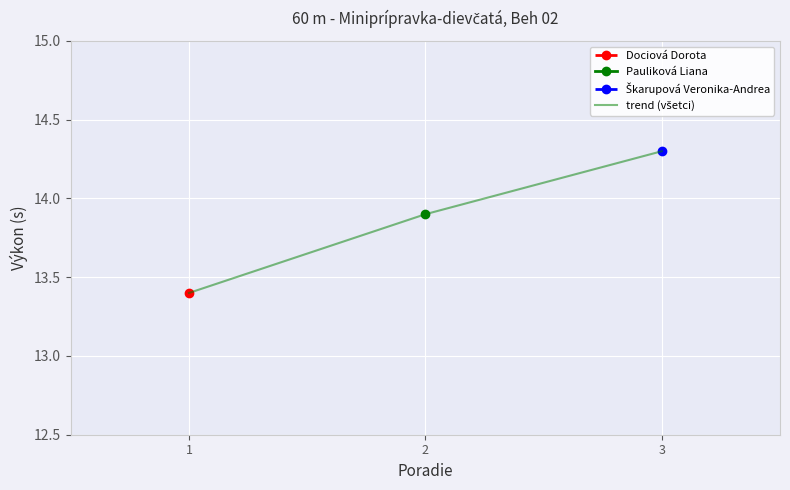

What is the change in value from 2 to 3?

+0.4